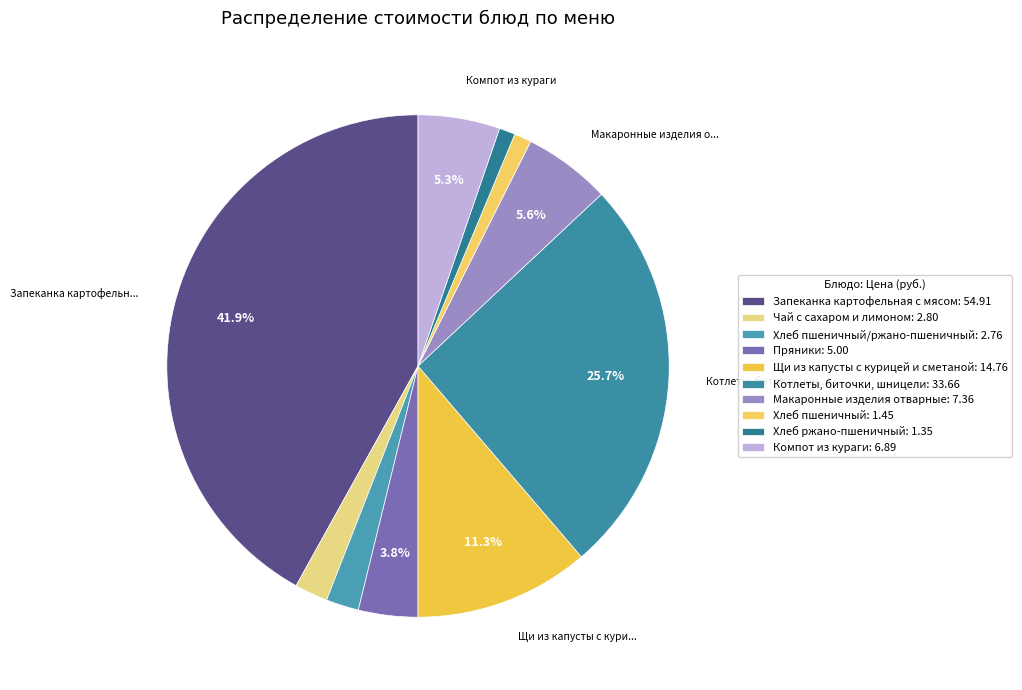

To the nearest percent, what is the average slice percentage?

10%